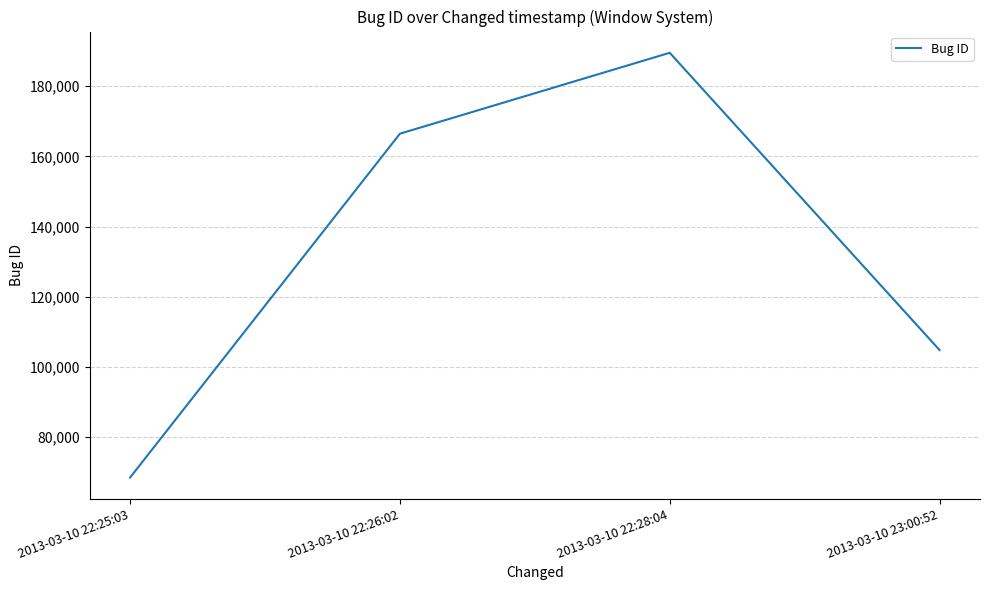

True or false: the data shows 104838 at 2013-03-10 23:00:52.

True